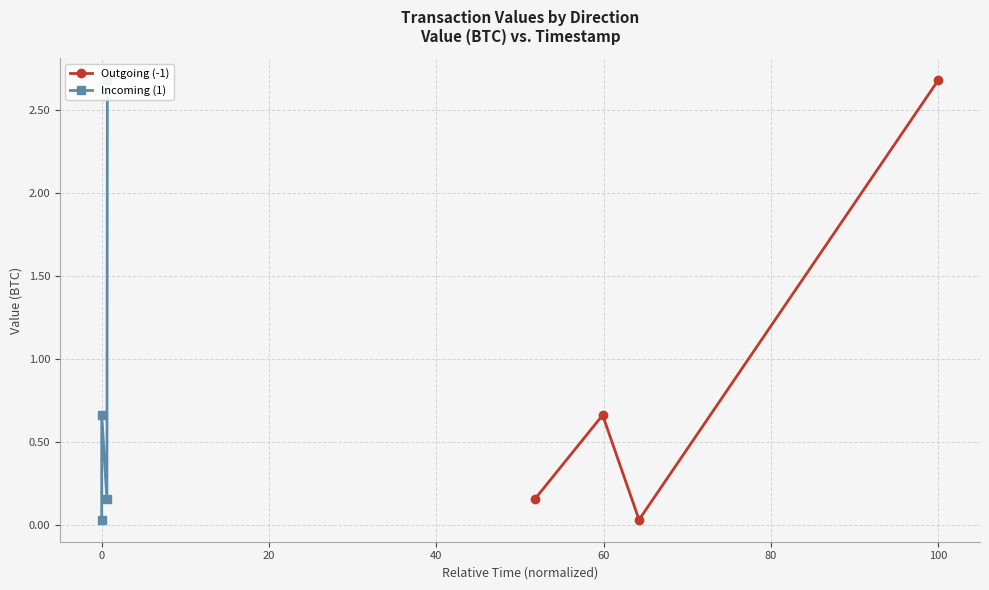

What is the maximum value for Outgoing (-1)?

2.7